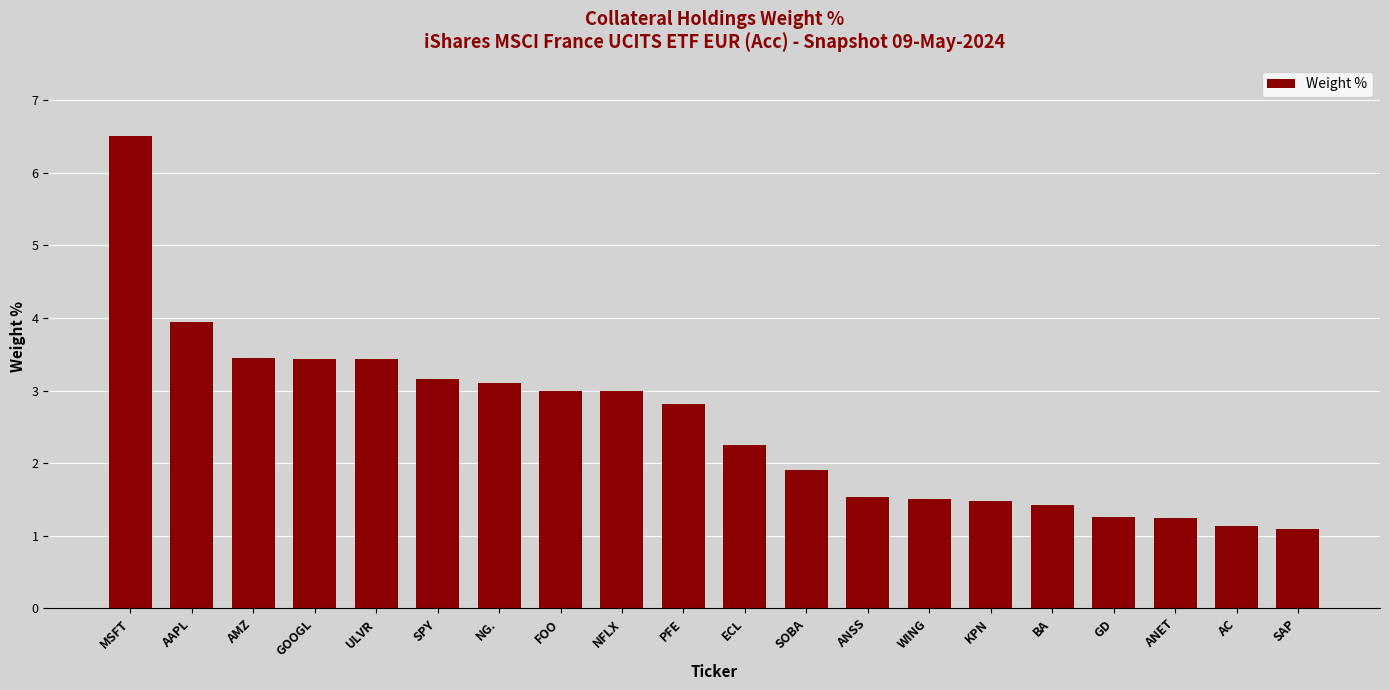

What is the average value?

2.5